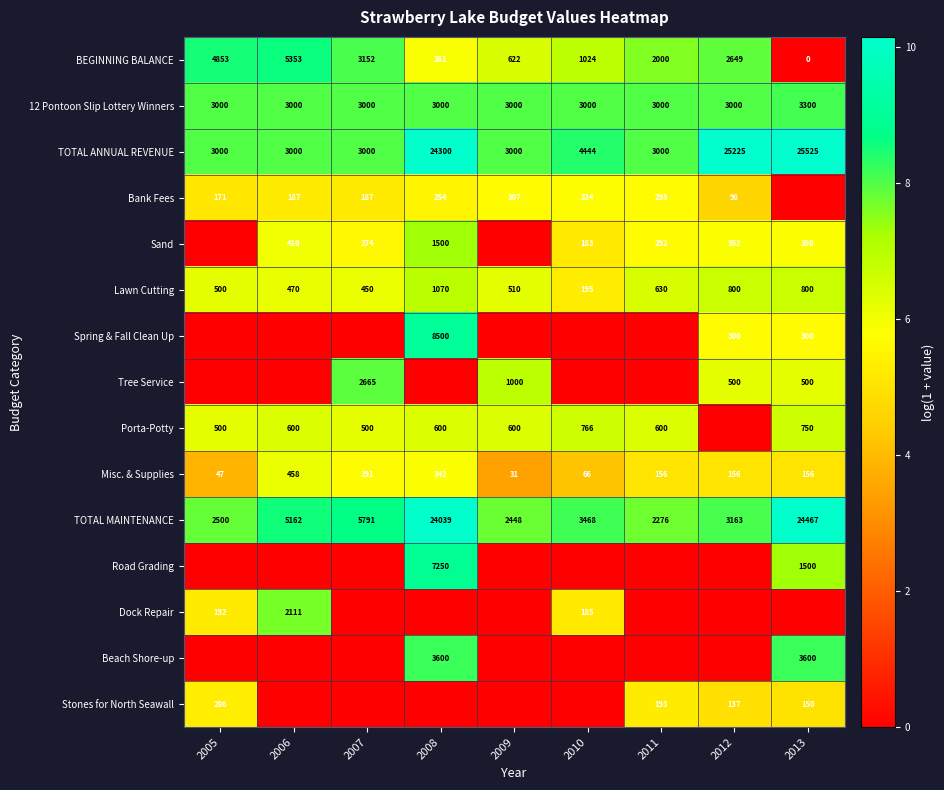

At which category is the sum across all series the highest?

2008